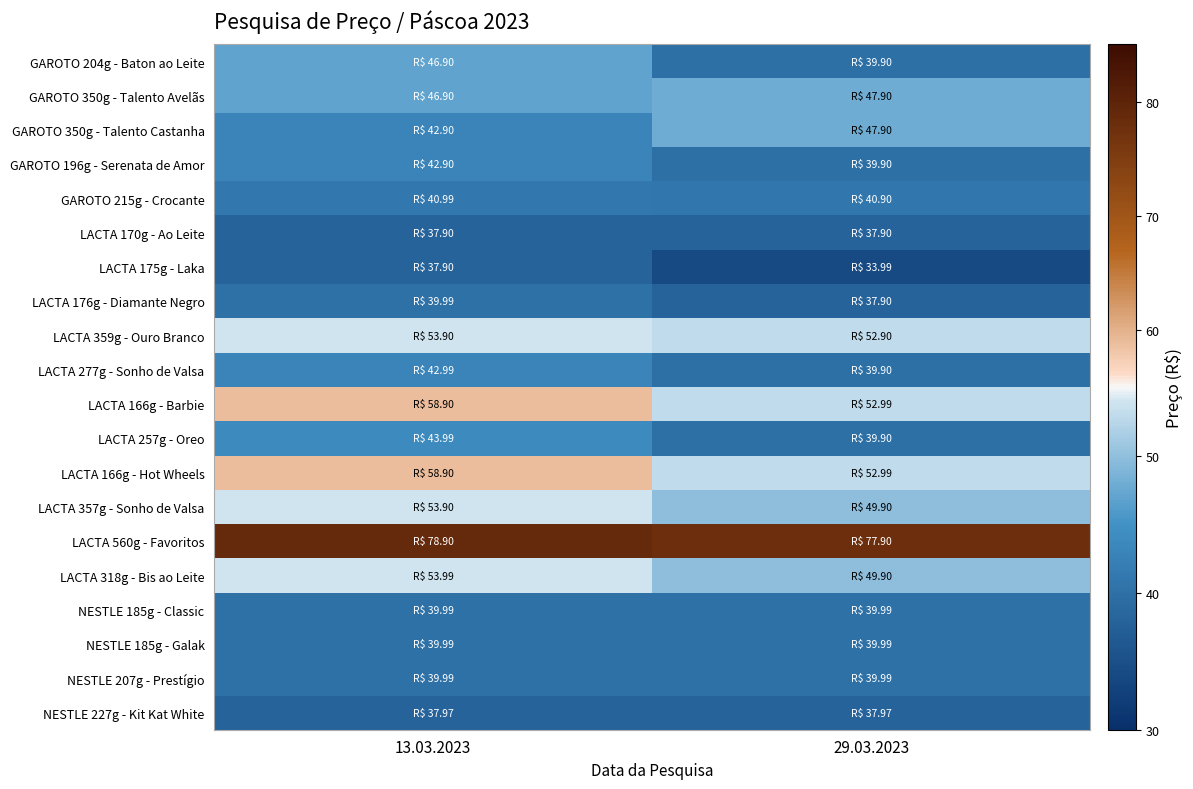

Which has a higher value, 29.03.2023 or 13.03.2023?

13.03.2023